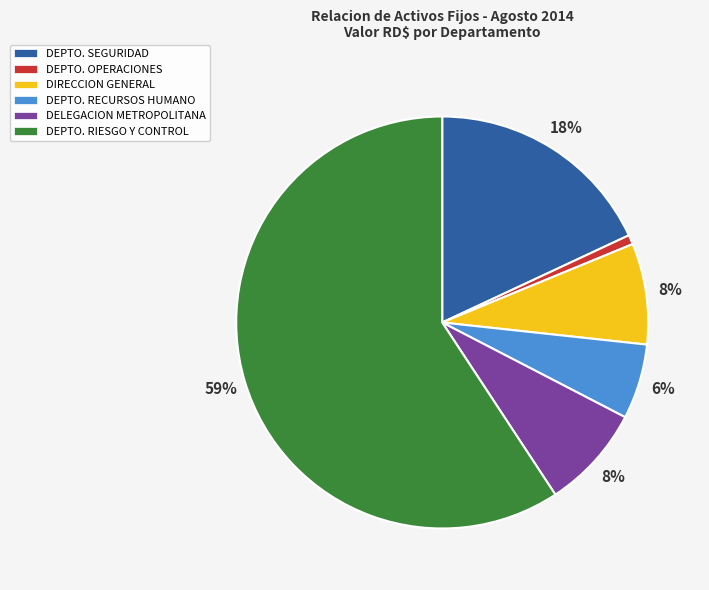

What is the ratio of the value at DEPTO. RIESGO Y CONTROL to the value at DEPTO. SEGURIDAD?

3.3